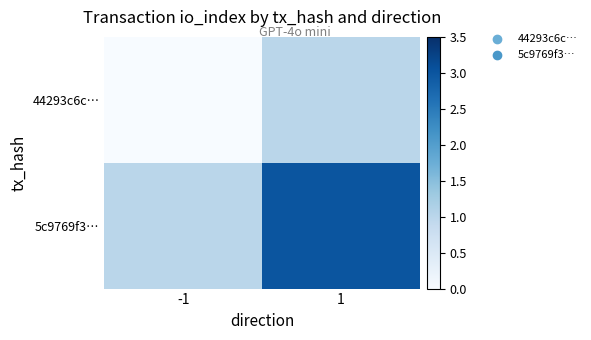

What is the difference between the highest and lowest values at -1?

2